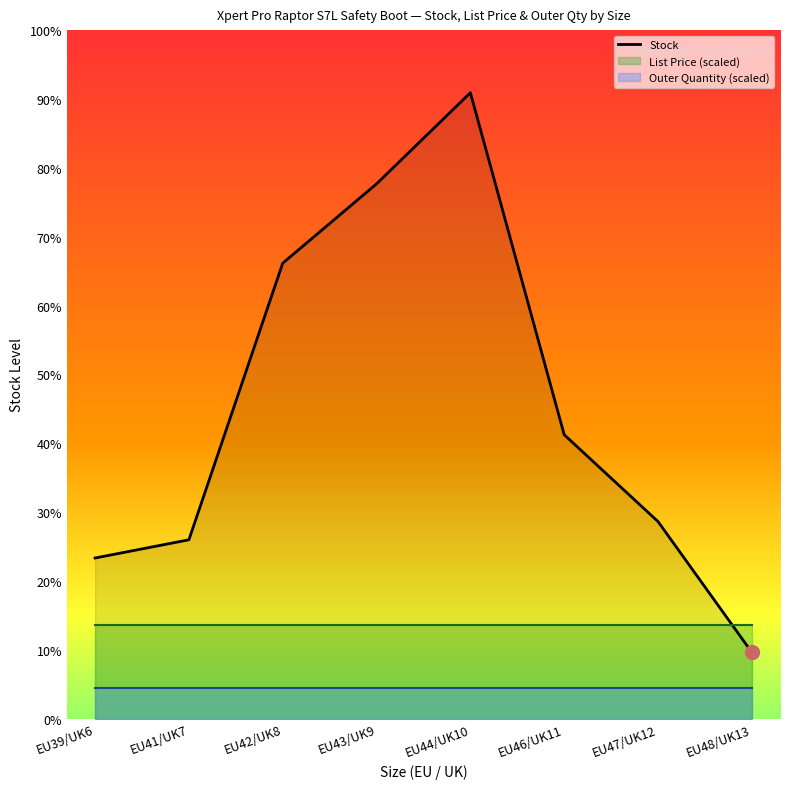

Read the value at EU47/UK12, to the nearest 50.

200